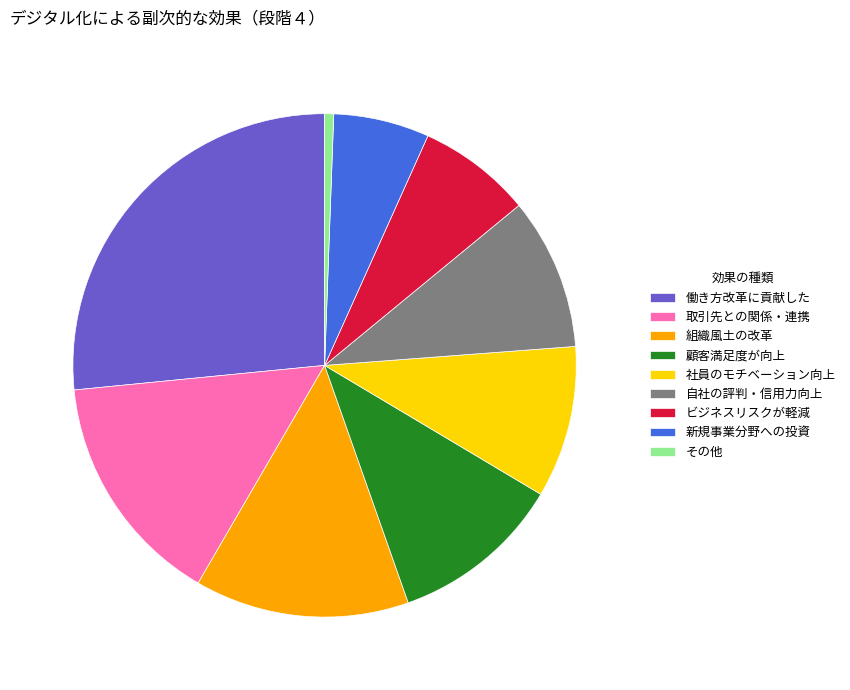

Which category has the smallest portion of the pie?

その他